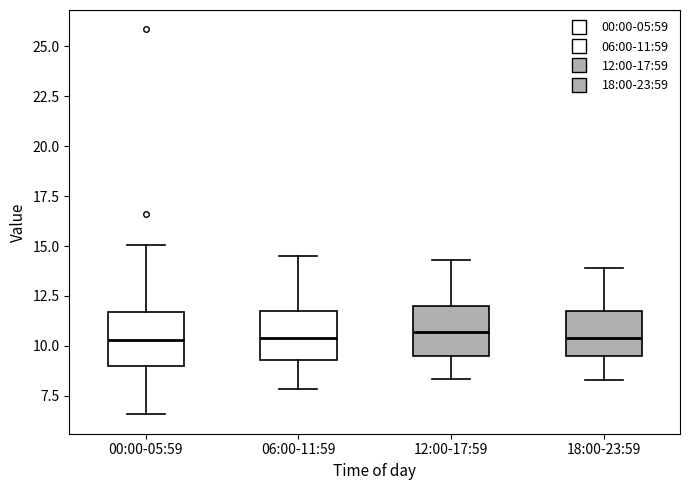

Reading left to right, transcribe this box plot: for each box, give where its median line is, the range the box spans, and where its two whiskers end, as read against the y-axis. The values are not printed on the chart, so give them approximately, as read against the axis.

00:00-05:59: median 10.5, box 9.0 to 11.5, whiskers 6.5 to 15.0
06:00-11:59: median 10.5, box 9.5 to 11.5, whiskers 8.0 to 14.5
12:00-17:59: median 10.5, box 9.5 to 12.0, whiskers 8.5 to 14.5
18:00-23:59: median 10.5, box 9.5 to 11.5, whiskers 8.5 to 14.0